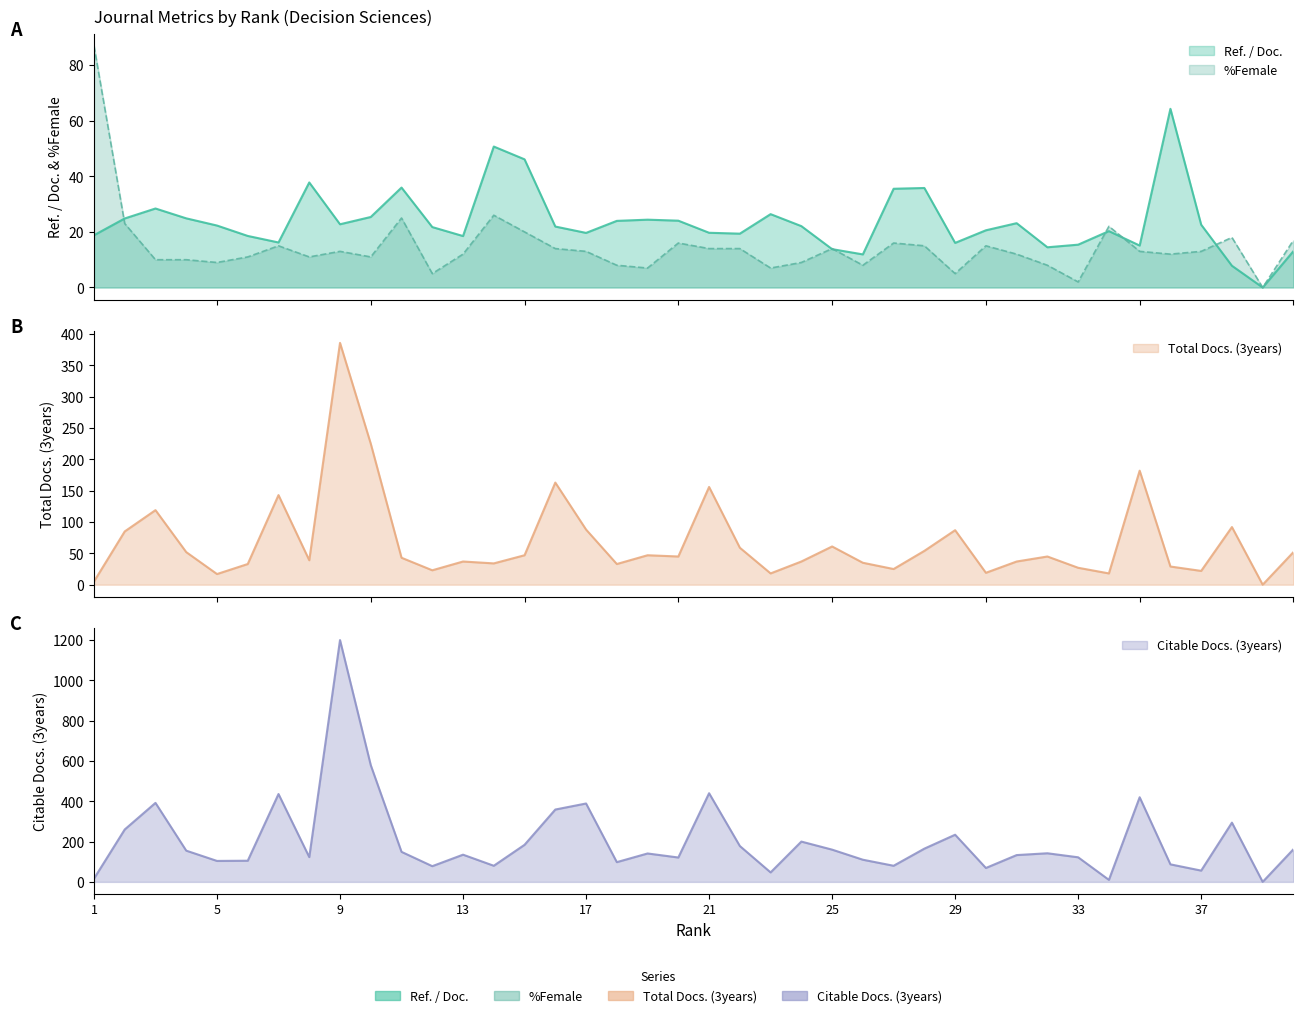

True or false: Ref. / Doc. has a value of 3.8 at 26.

False